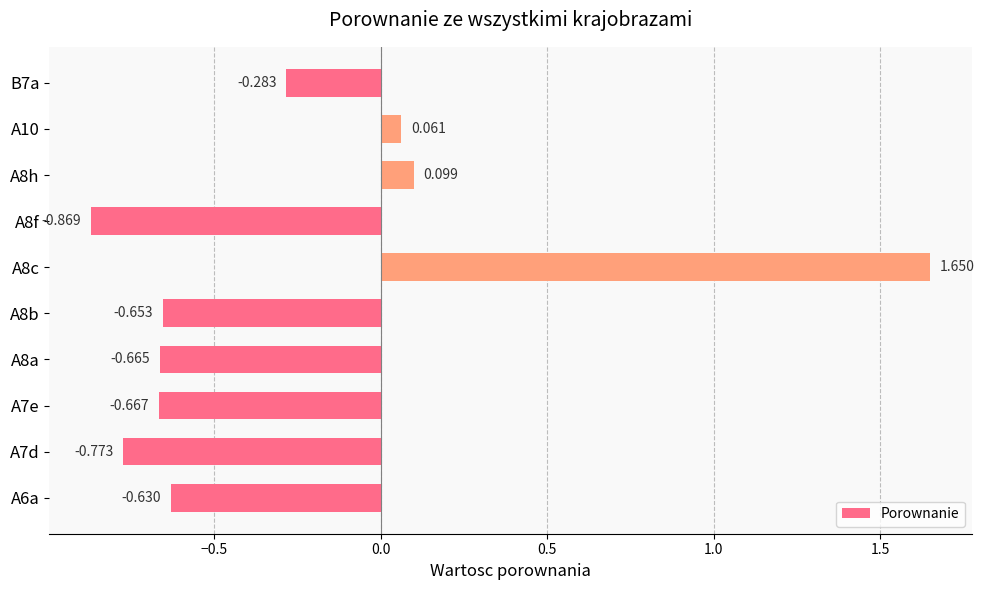

List the labels in order of value, smallest first.

A8f, A7d, A7e, A8a, A8b, A6a, B7a, A10, A8h, A8c